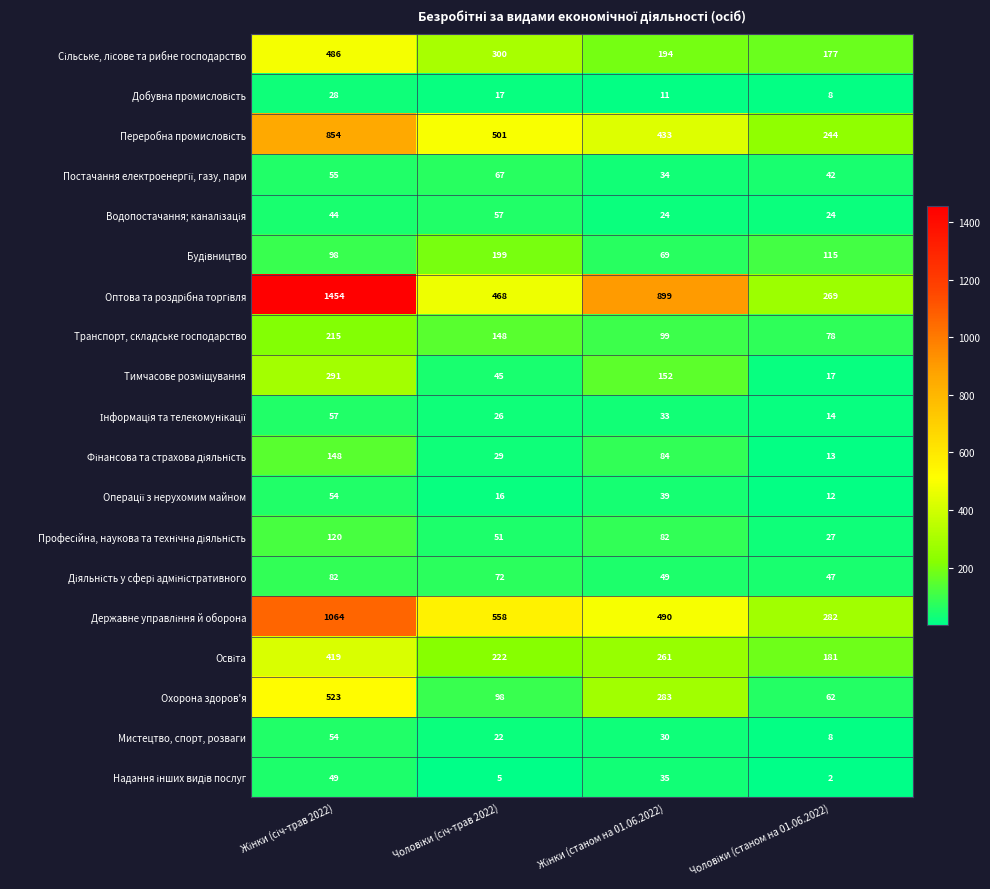

How many data points does each series have?

4